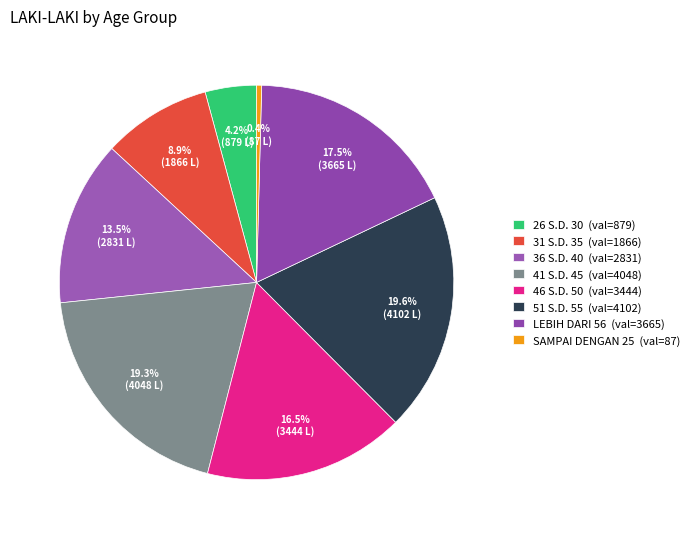

How much of the chart is everything except SAMPAI DENGAN 25?

99.6%